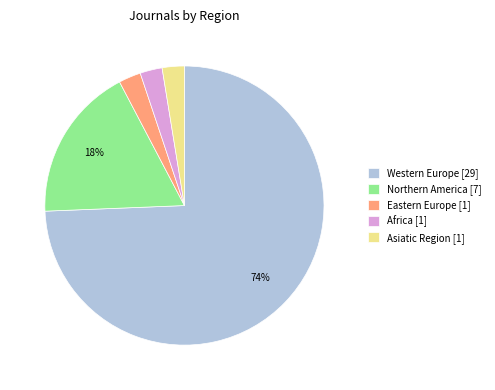

How many slices are in this pie chart?

5